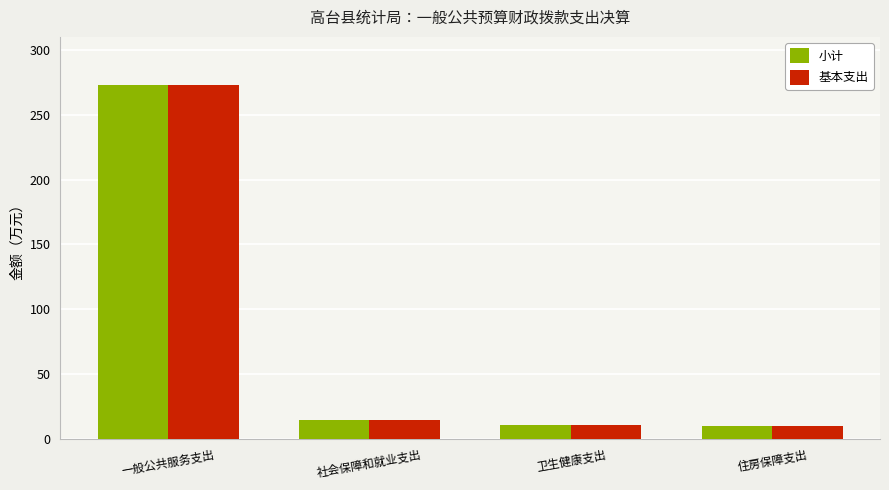

The value of 基本支出 at 一般公共服务支出 is 62.6. True or false?

False